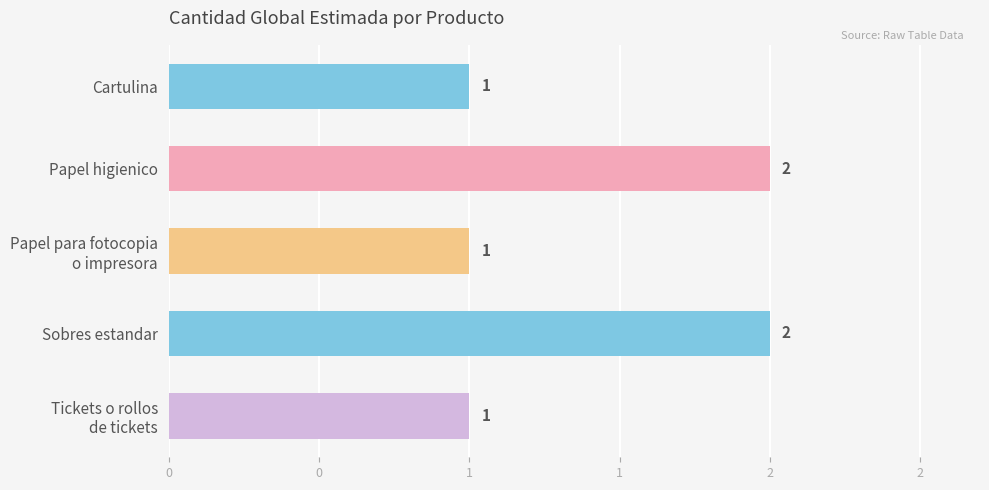

Are the bars horizontal?

Yes